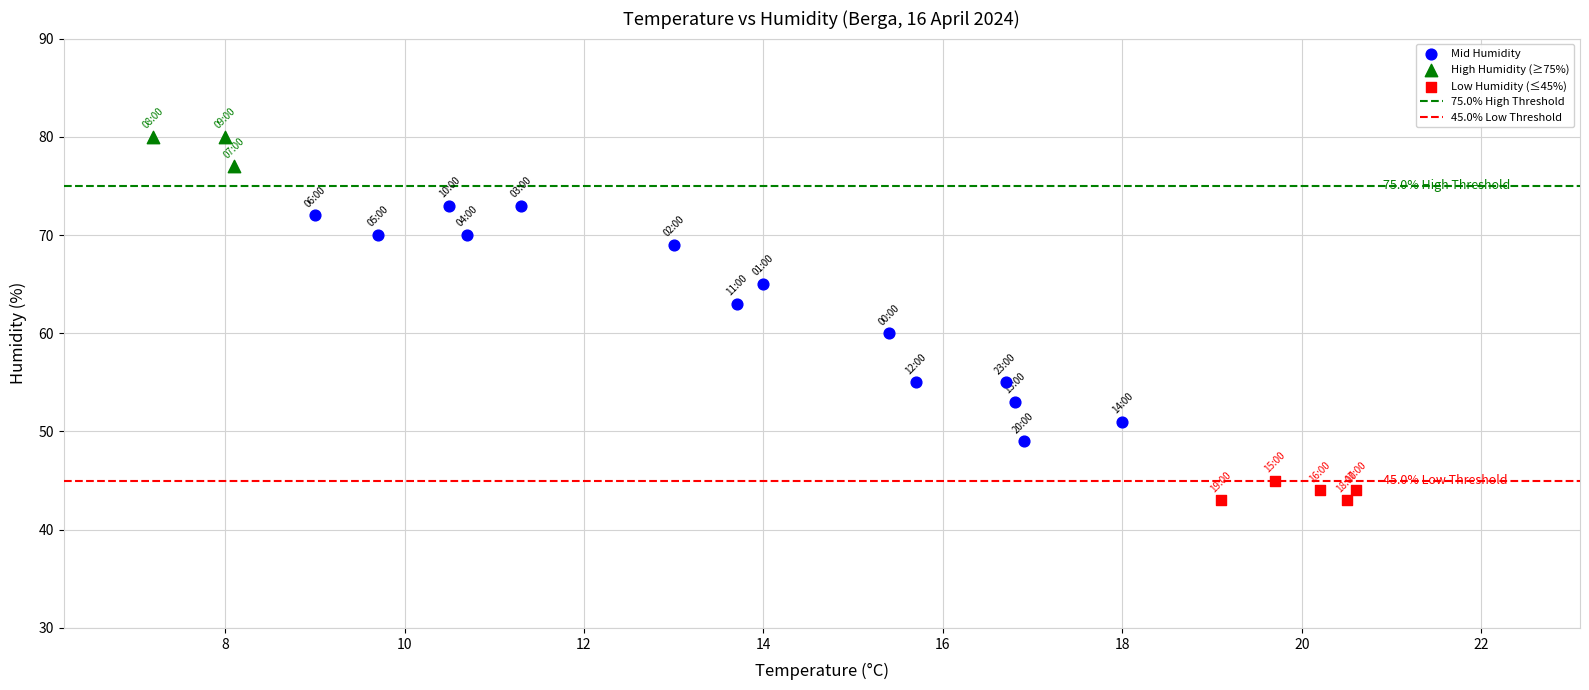

Which series has the largest Y range (max minus min)?

Mid Humidity